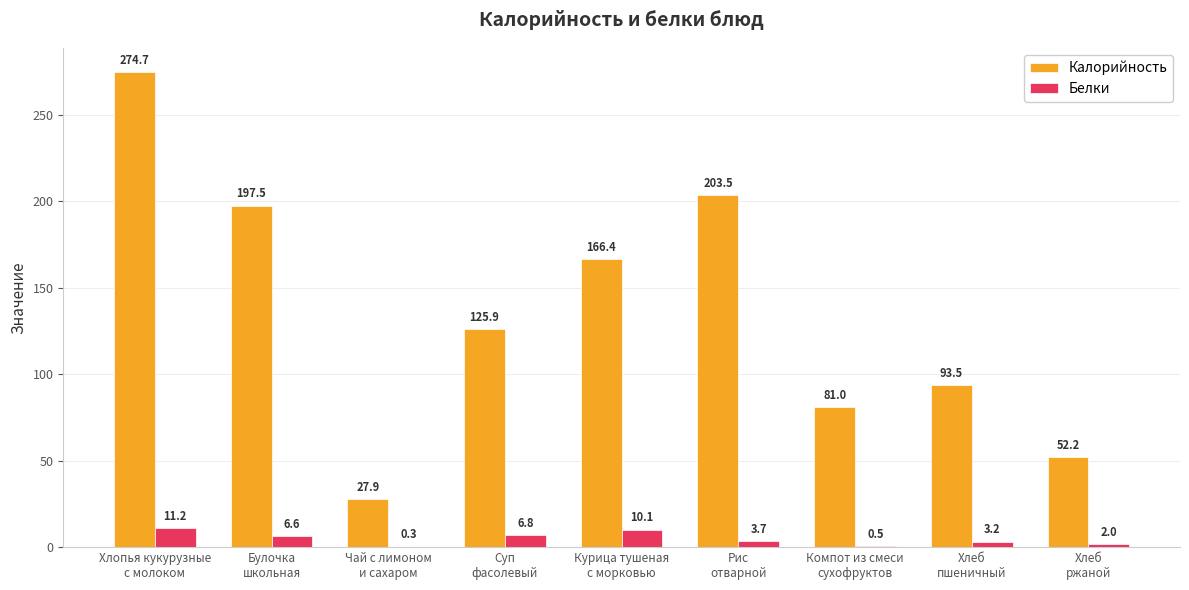

What is the maximum value for Белки?

11.2